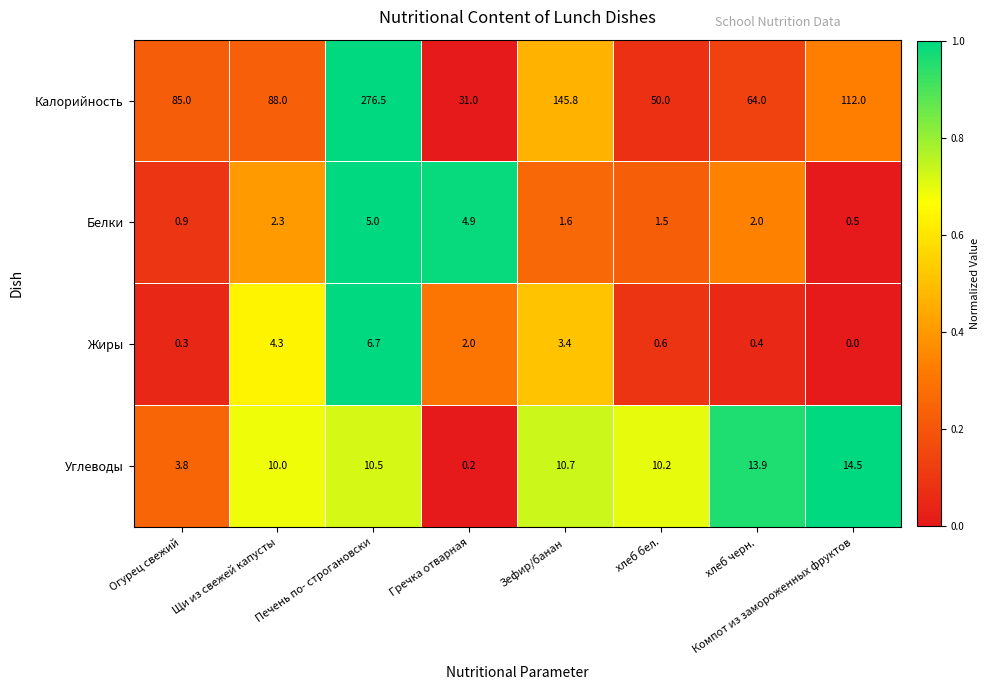

At which category is the sum across all series the highest?

Печень по- строгановски